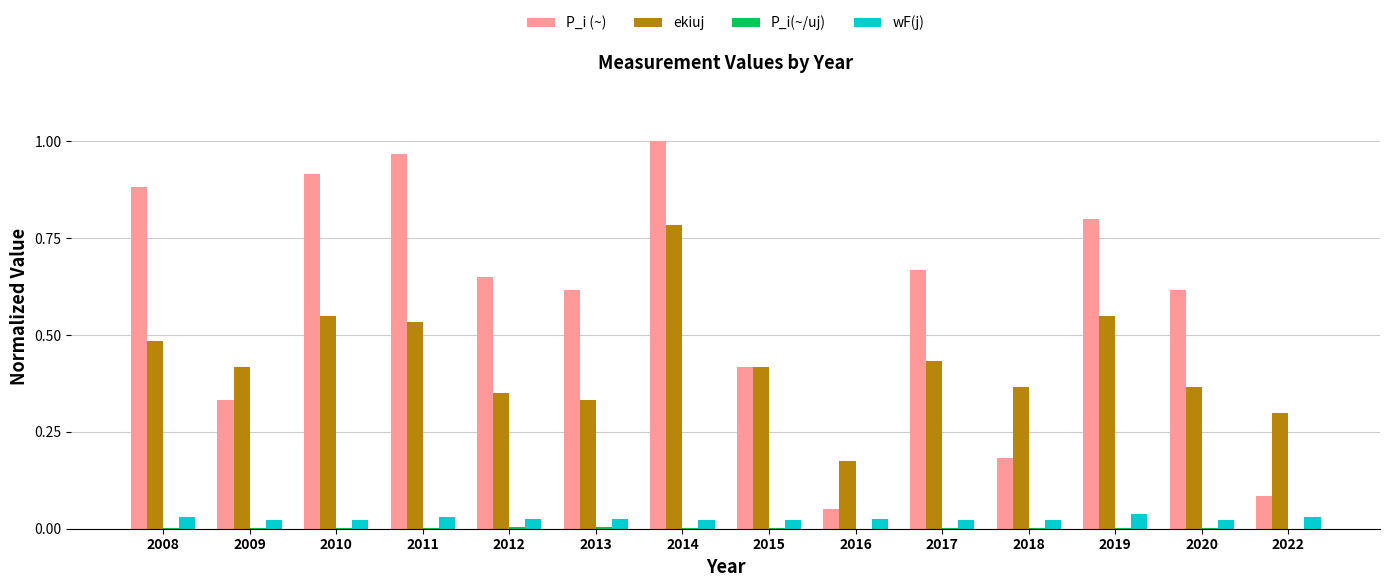

At which category does the chart reach its peak across all series?

2014